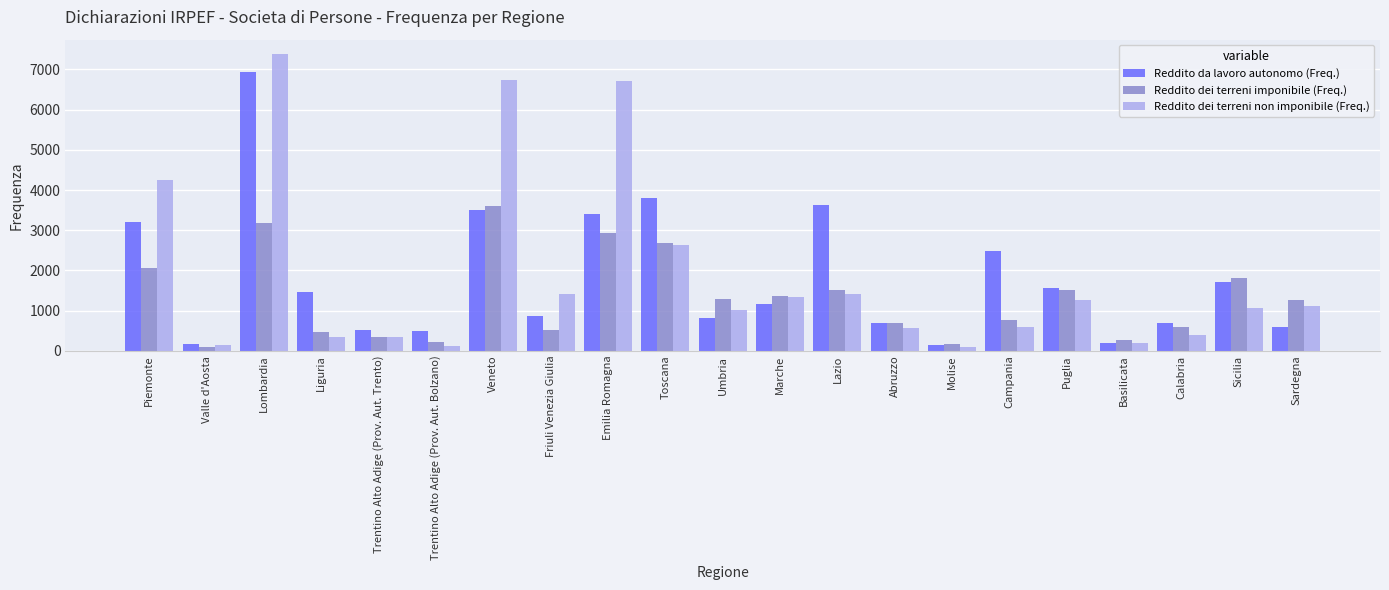

What is the difference between the maximum and second lowest values in the Reddito dei terreni non imponibile (Freq.) series?

7252